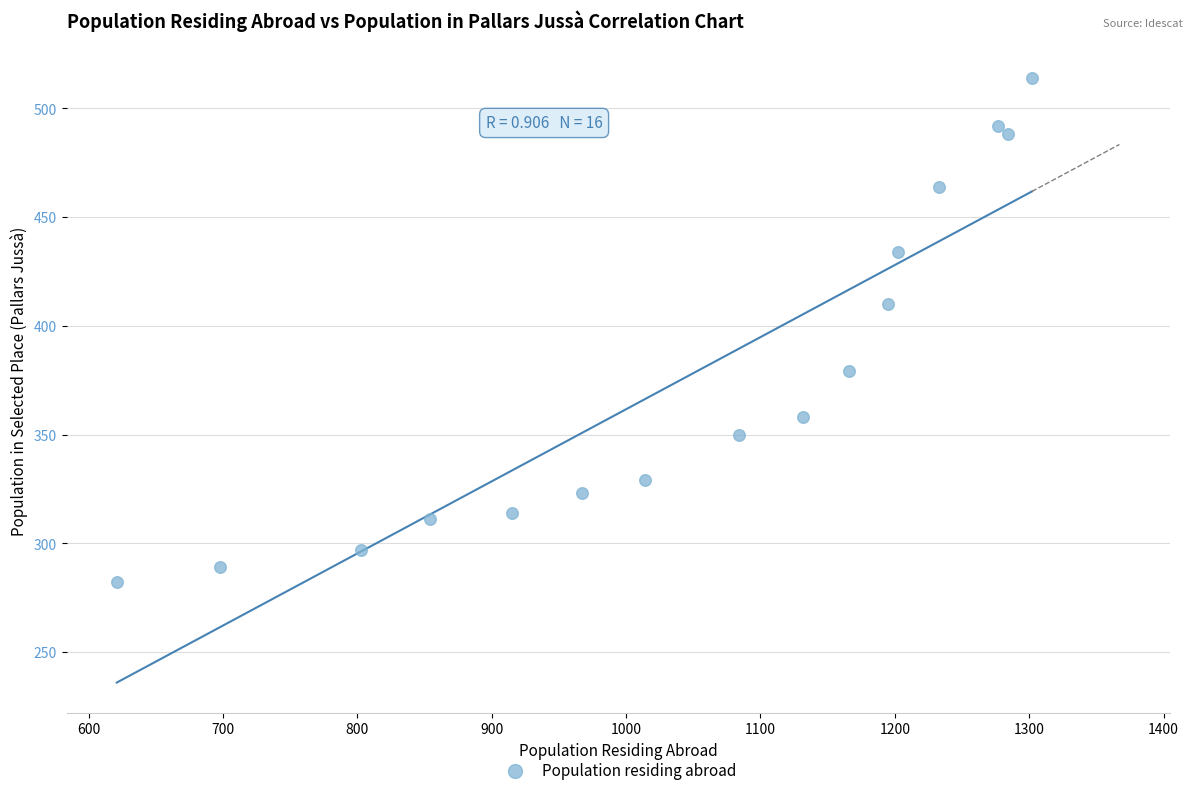

What is the range of Y values (max minus min)?

232